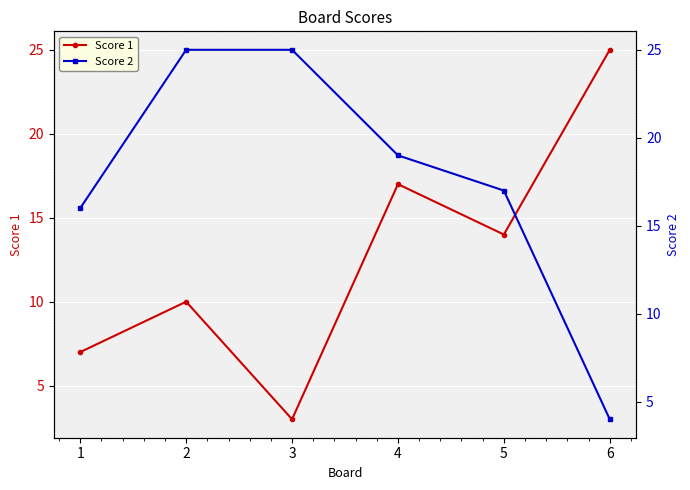

How many data points in Score 2 are less than 19?

3